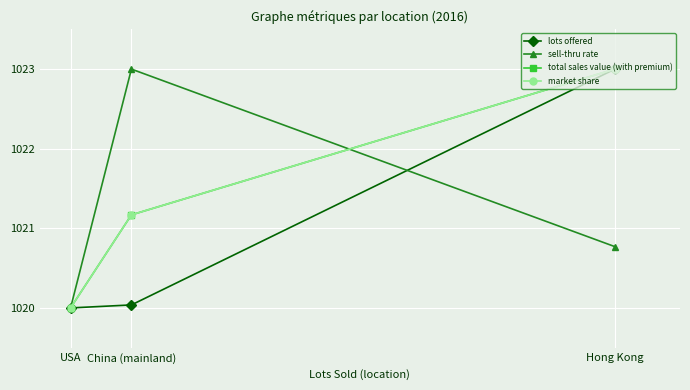

List the series in order of their peak value, lowest first.

lots offered, sell-thru rate, total sales value (with premium), market share